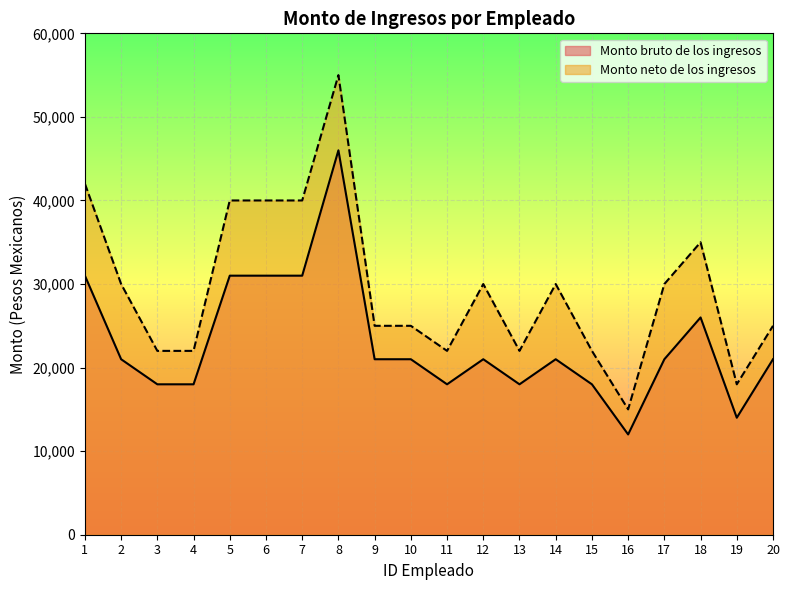

Reading left to right, extract all data points from this chart.

Monto bruto de los ingresos: 31000	21000	18000	18000	31000	31000	31000	46000	21000	21000	18000	21000	18000	21000	18000	12000	21000	26000	14000	21000
Monto neto de los ingresos: 42000	30000	22000	22000	40000	40000	40000	55000	25000	25000	22000	30000	22000	30000	22000	15000	30000	35000	18000	25000